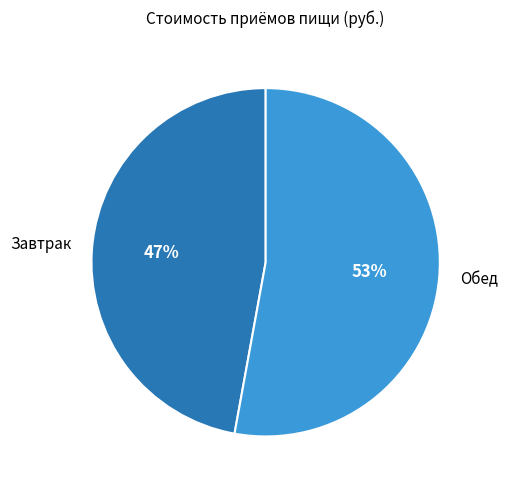

Does Завтрак account for over 50% of the chart?

No